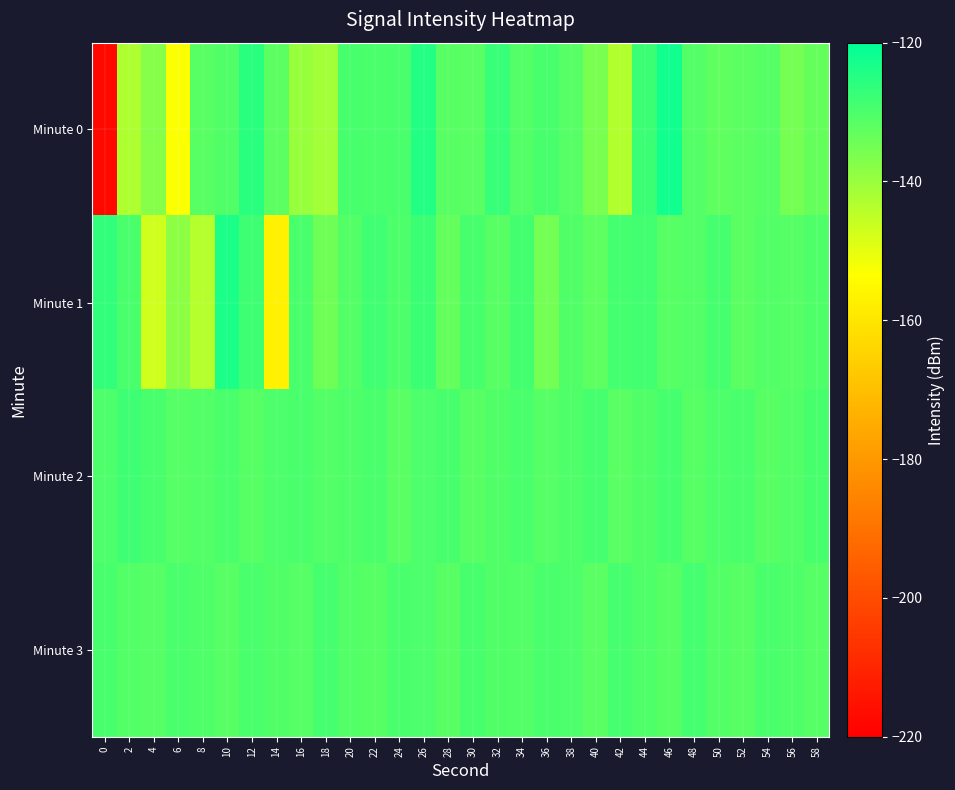

Rank the series by their maximum value, from highest to lowest.

Minute 0, Minute 1, Minute 2, Minute 3